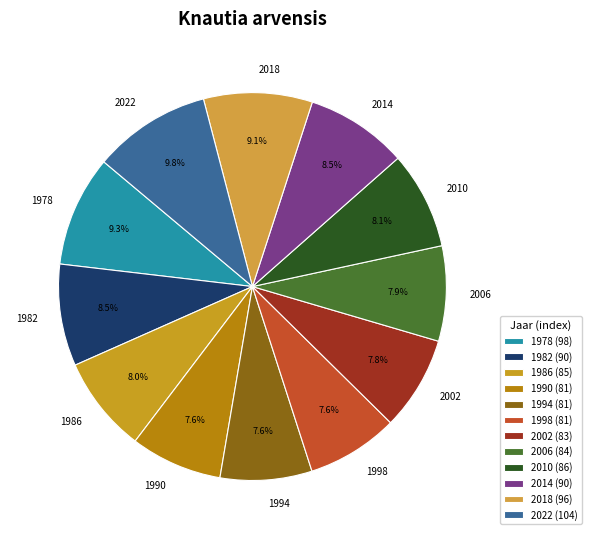

To the nearest percent, what is the difference between the 2022 and 2002 slice percentages?

2%